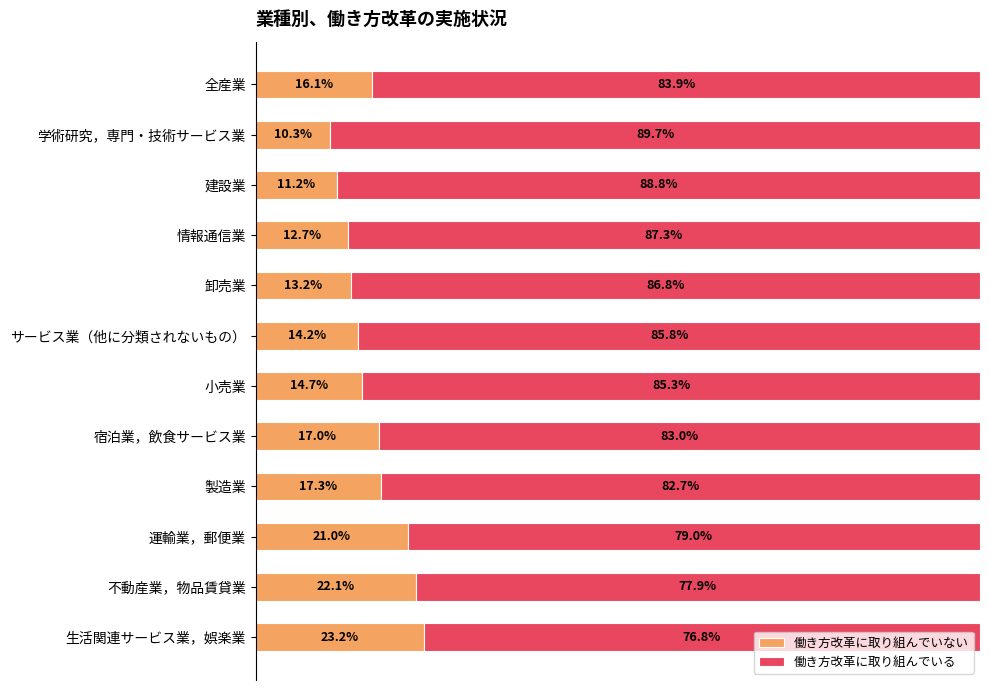

Count the number of data series in this chart.

2